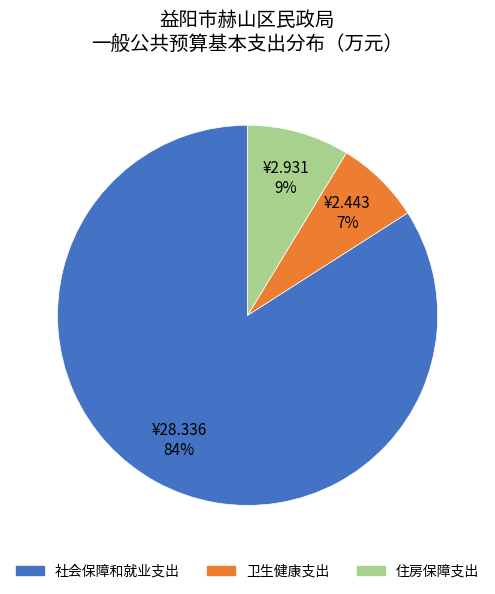

What percentage is the 社会保障和就业支出 slice, to the nearest percent?

84%